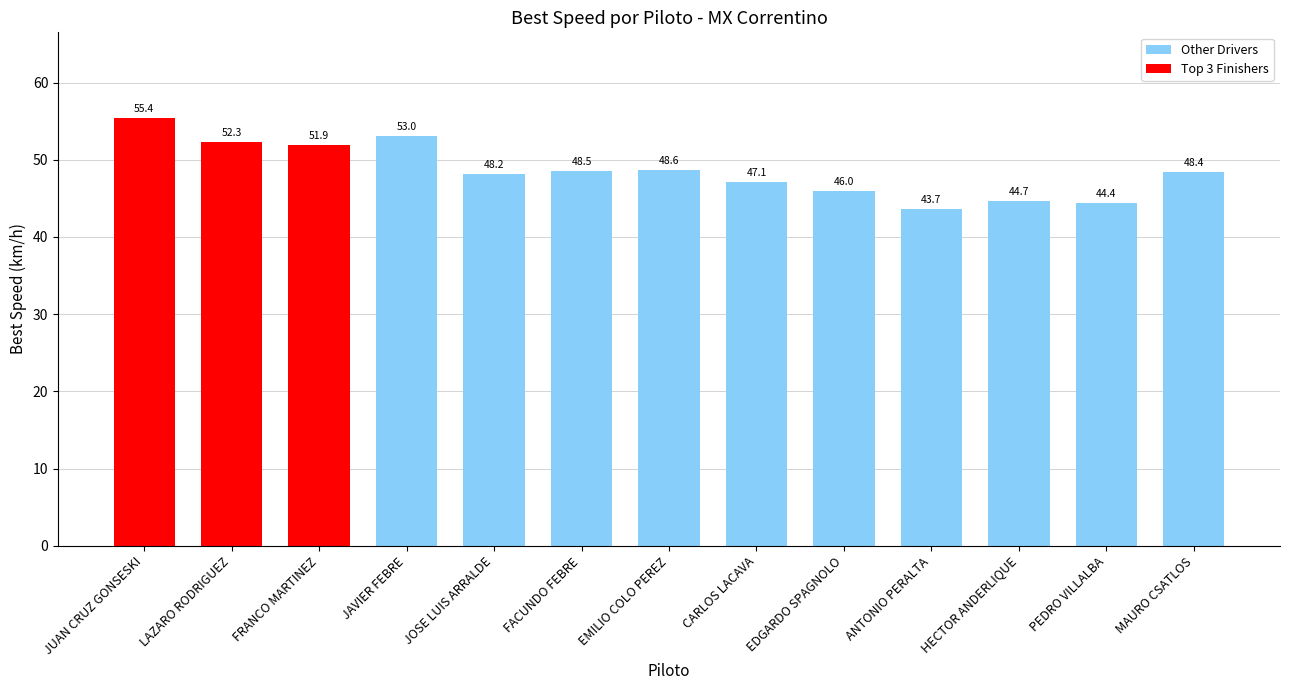

The chart shows a value of 46.0 at EDGARDO SPAGNOLO. True or false?

True